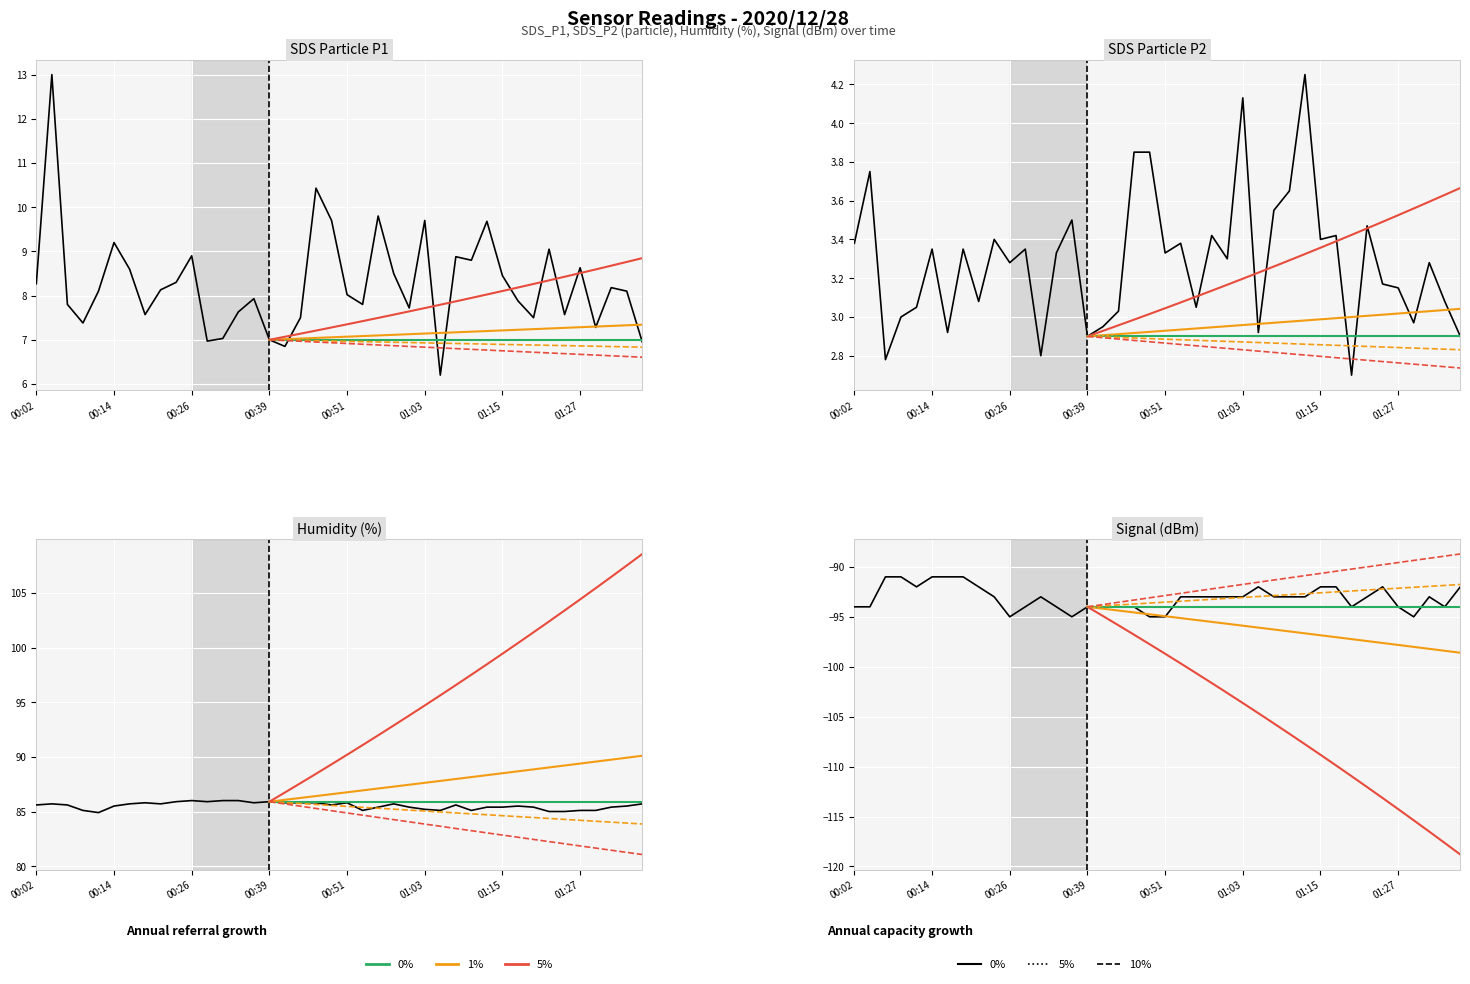

What is the label of the 1st point from the left?

00:02